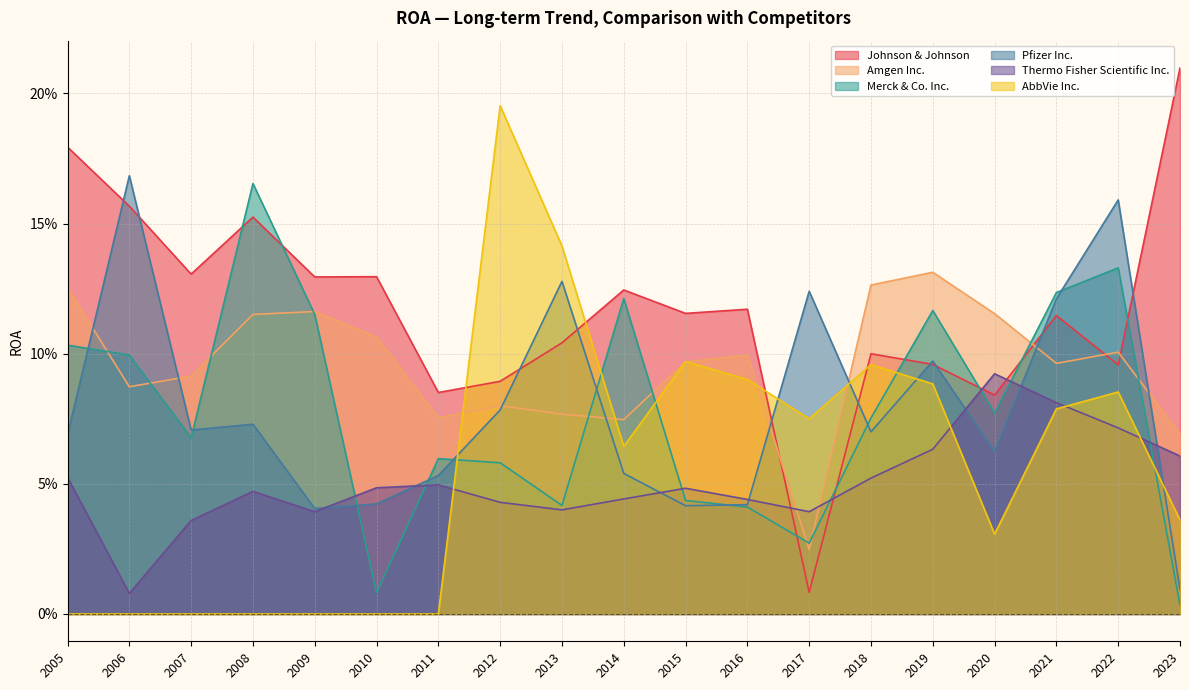

Which series has the largest total across all categories?

Johnson & Johnson